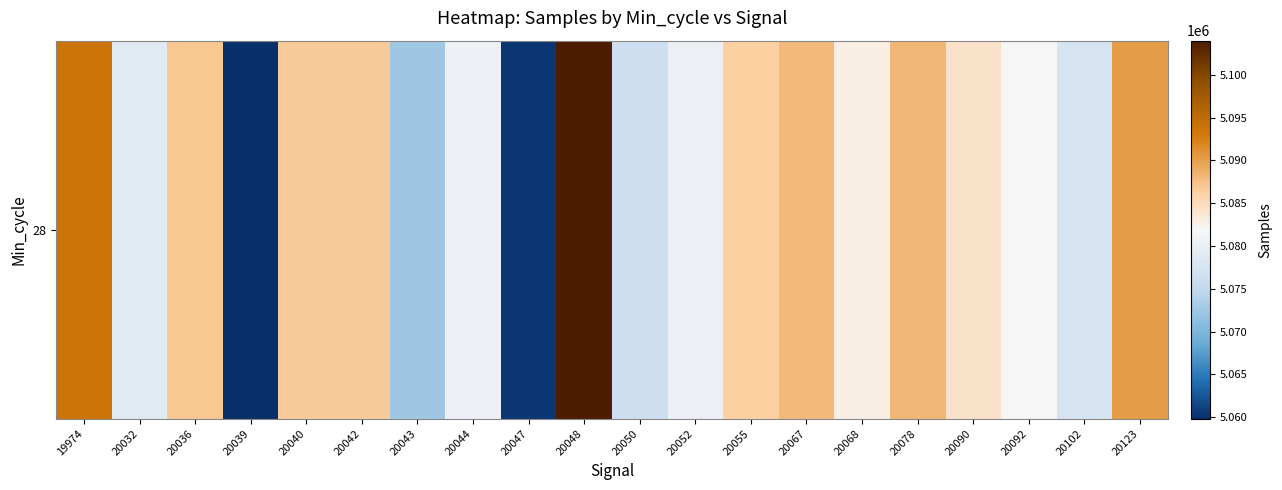

Rank the categories by value from highest to lowest.

20048, 19974, 20123, 20078, 20067, 20036, 20042, 20040, 20055, 20090, 20068, 20092, 20044, 20052, 20032, 20102, 20050, 20043, 20047, 20039